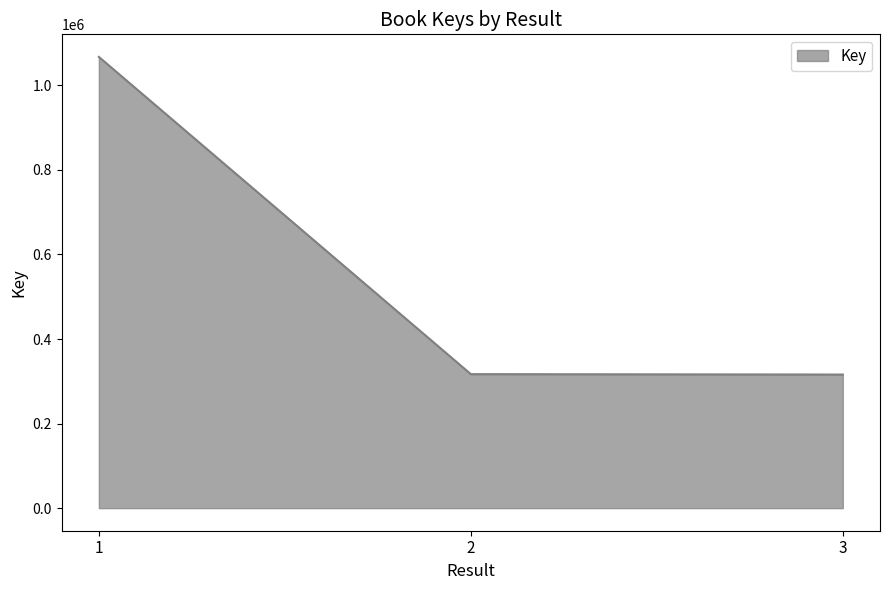

Read the value at 3.

316044